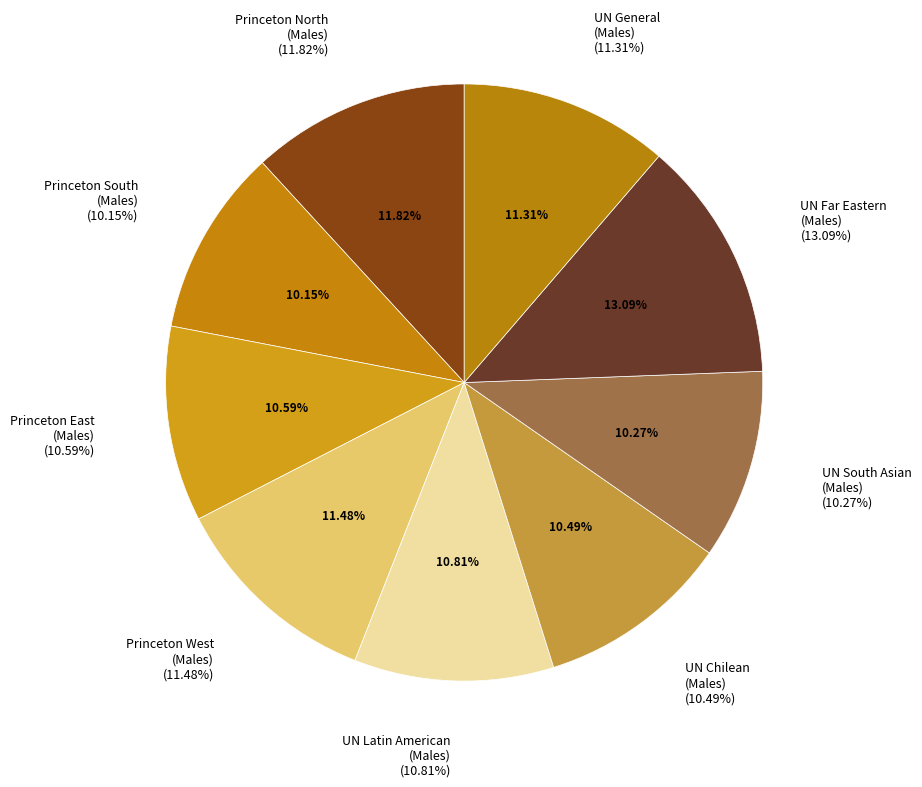

To the nearest percent, what is the difference between the Princeton West
(Males) and UN South Asian
(Males) slice percentages?

1%